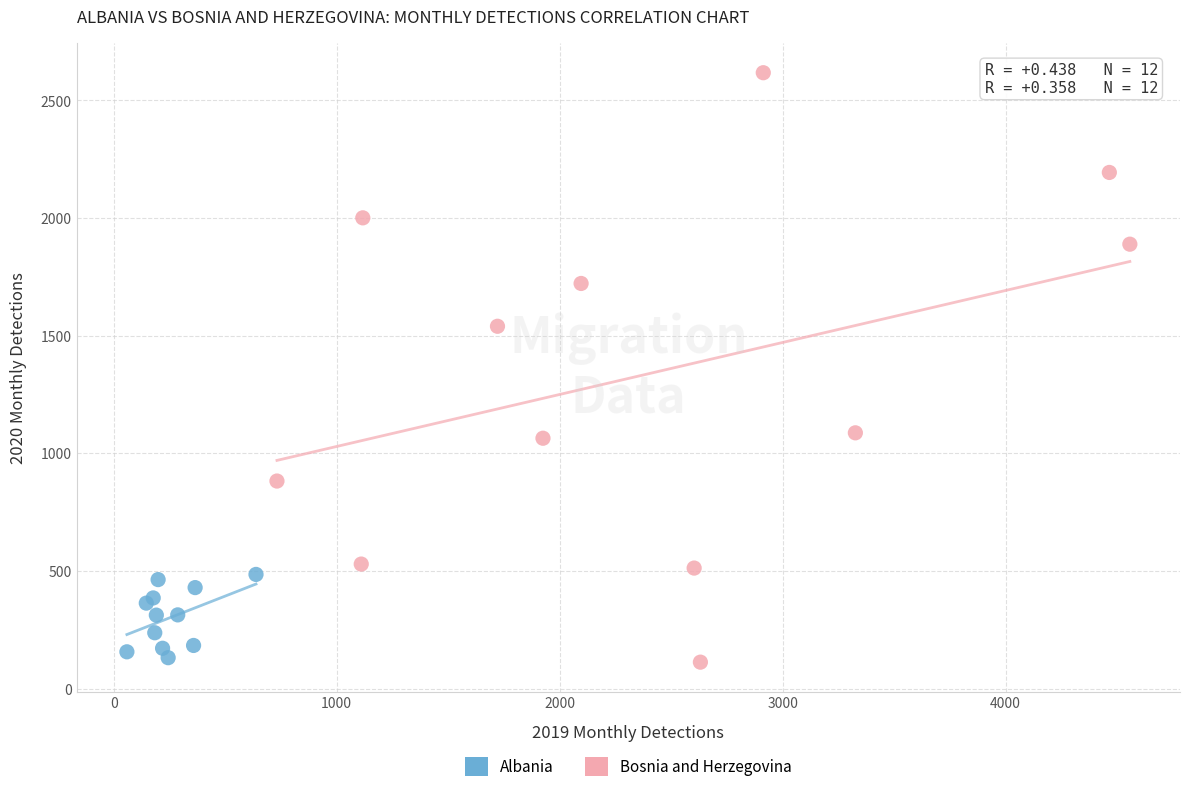

Which series contains the highest Y value?

Bosnia and Herzegovina